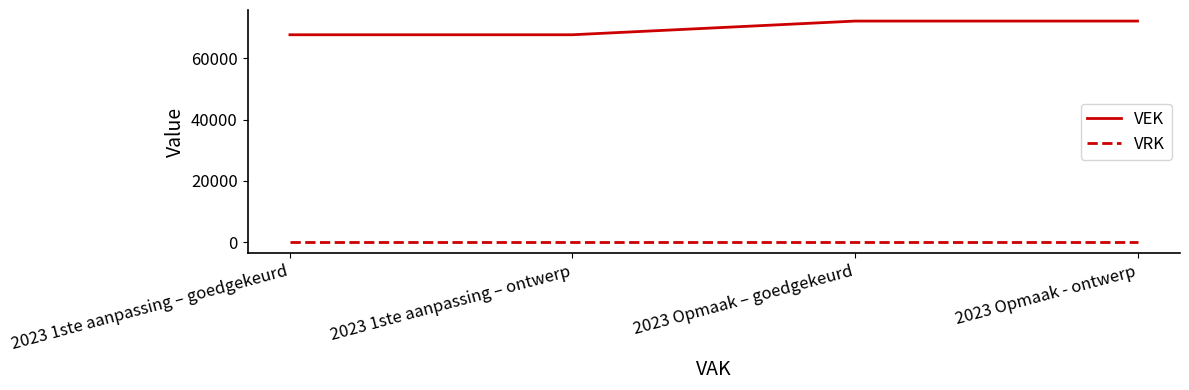

How many values in the VEK series are below 72052?

2